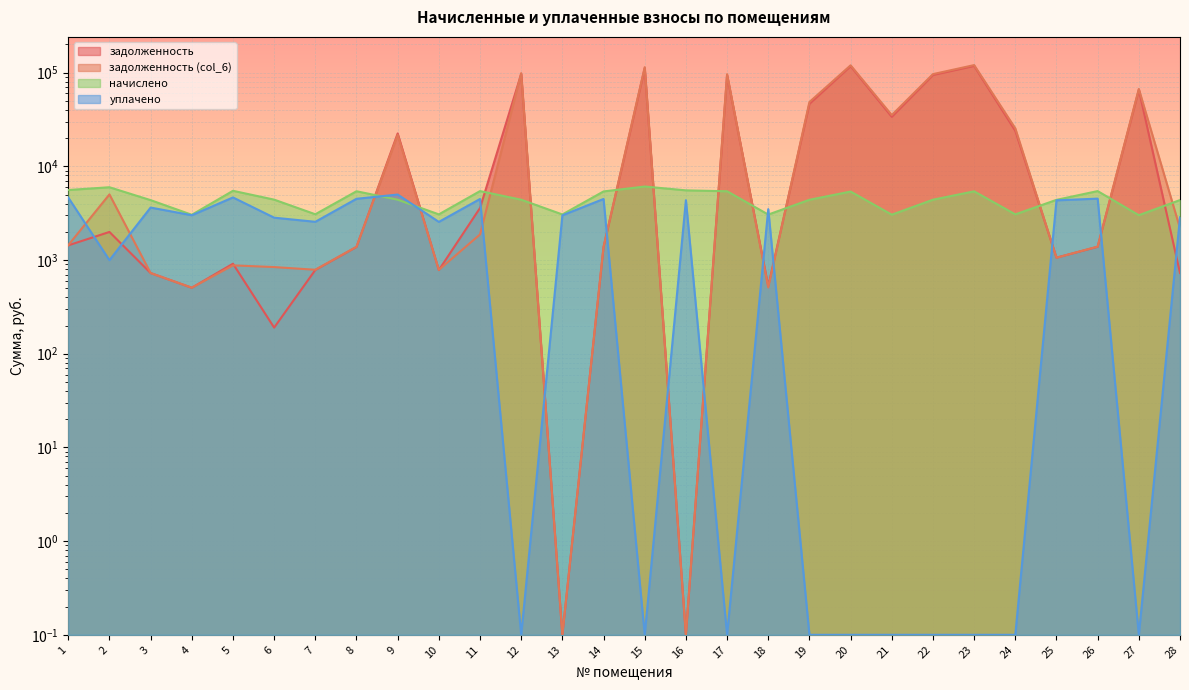

Reading left to right, transcribe all the data shown in this chart.

задолженность: 1=1434.0	2=1993.8	3=726.4	4=506.1	5=913.6	6=190.0	7=783.4	8=1378.8	9=22451.6	10=781.5	11=3591.8	12=96784.0	13=0.1	14=1372.9	15=111684.9	16=0.1	17=93853.4	18=527.8	19=46532.5	20=117388.1	21=33787.3	22=94515.4	23=118059.9	24=23954.8	25=1060.2	26=1384.6	27=65663.5	28=727.5
задолженность (col_6): 1=1440.5	2=5015.1	3=726.2	4=506.8	5=877.0	6=841.2	7=787.1	8=1385.2	9=21646.8	10=785.1	11=1874.9	12=98658.1	13=0.1	14=1379.3	15=114347.1	16=0.1	17=96272.6	18=509.4	19=48571.2	20=119671.1	21=35237.4	22=96389.4	23=120356.1	24=25425.7	25=1058.5	26=1391.1	27=66940.5	28=2182.8
начислено: 1=5588.8	2=5981.3	3=4357.1	4=3040.7	5=5481.0	6=4411.0	7=3079.2	8=5419.4	9=4403.3	10=3071.5	11=5442.5	12=4403.3	13=3063.8	14=5396.3	15=6089.1	16=5542.6	17=5419.4	18=3056.1	19=4395.5	20=5380.9	21=3048.4	22=4403.3	23=5411.7	24=3071.5	25=4387.9	26=5442.5	27=3009.9	28=4364.8
уплачено: 1=4643.9	2=996.9	3=3630.9	4=3005.6	5=4655.6	6=2832.0	7=2558.6	8=4503.1	9=5000.0	10=2552.2	11=4481.7	12=0.1	13=3000.0	14=4483.9	15=0.1	16=4353.7	17=0.1	18=3491.4	19=0.1	20=0.1	21=0.1	22=0.1	23=0.1	24=0.1	25=4337.6	26=4522.3	27=0.1	28=2858.6